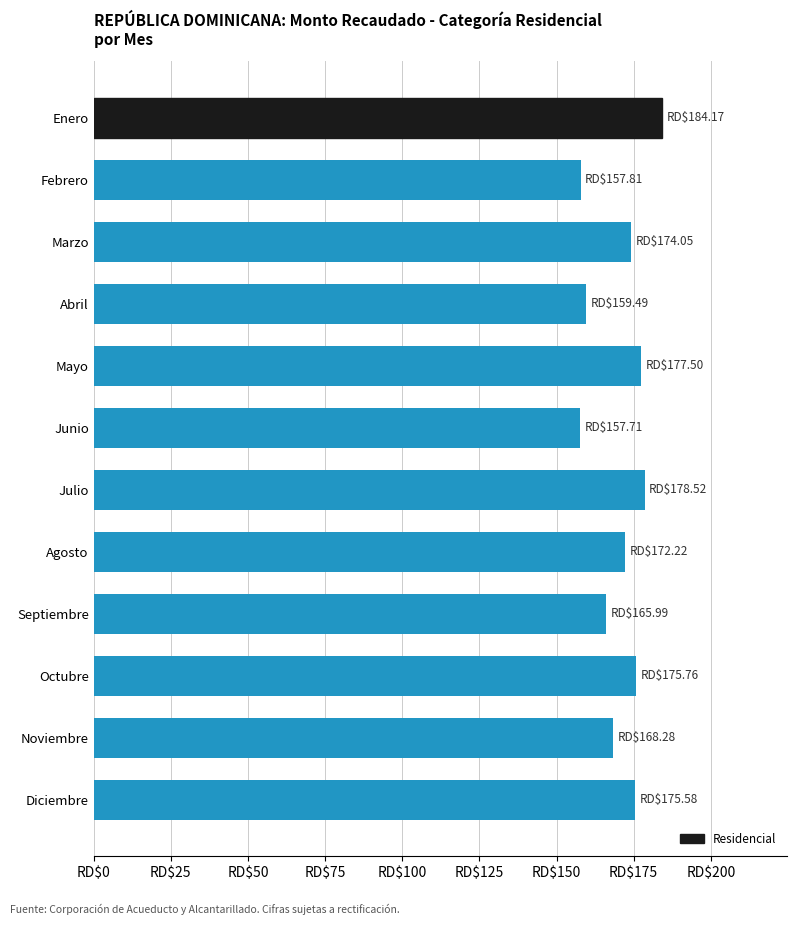

What is the average value?

170.6